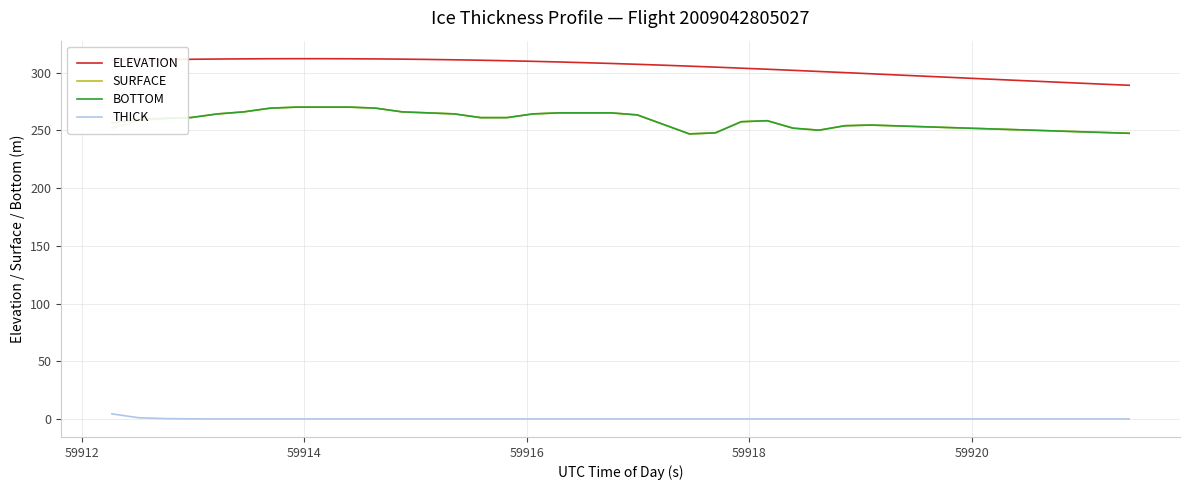

Which series has the largest total across all categories?

ELEVATION